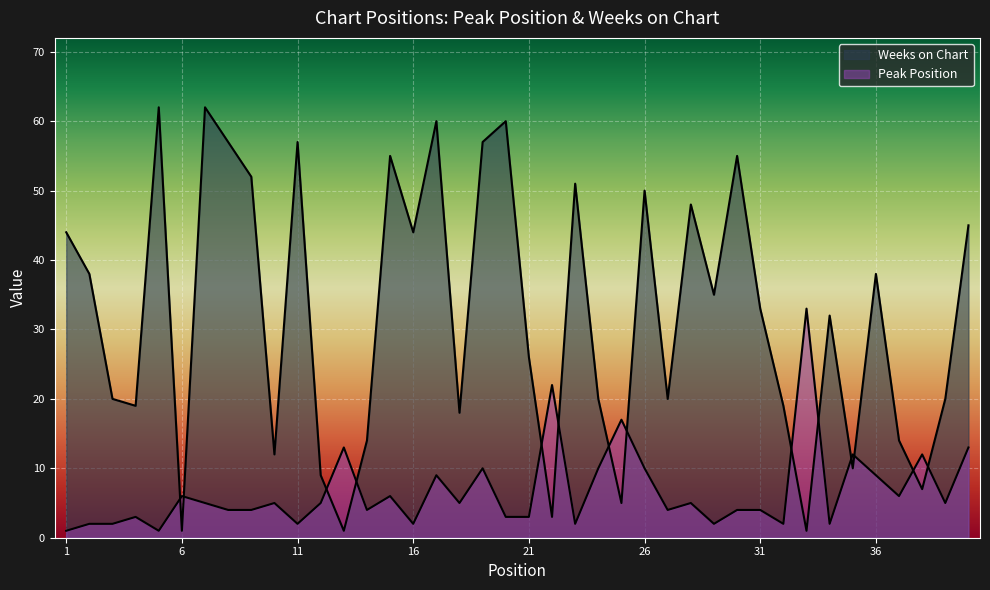

Reading left to right, extract all data points from this chart.

Peak Position: 1	2	2	3	1	6	5	4	4	5	2	5	13	4	6	2	9	5	10	3	3	22	2	10	17	10	4	5	2	4	4	2	33	2	12	9	6	12	5	13
Weeks on Chart: 44	38	20	19	62	1	62	57	52	12	57	9	1	14	55	44	60	18	57	60	26	3	51	20	5	50	20	48	35	55	33	19	1	32	10	38	14	7	20	45